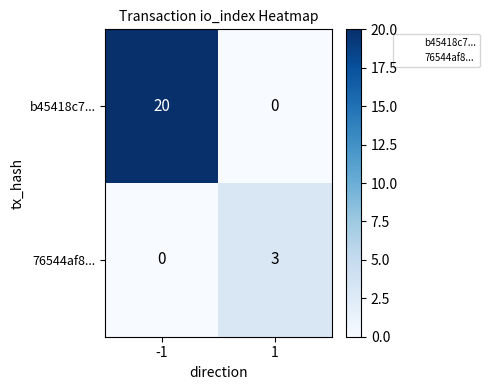

How many distinct data groups are displayed?

2